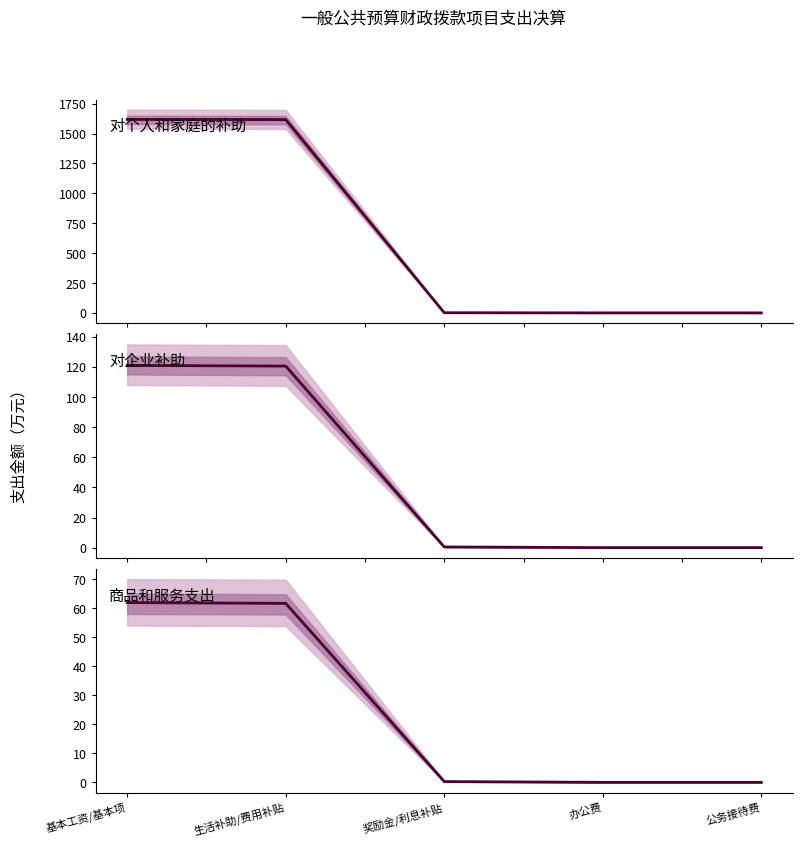

True or false: 对企业补助 has a value of 120.6 at 生活补助/费用补贴.

True